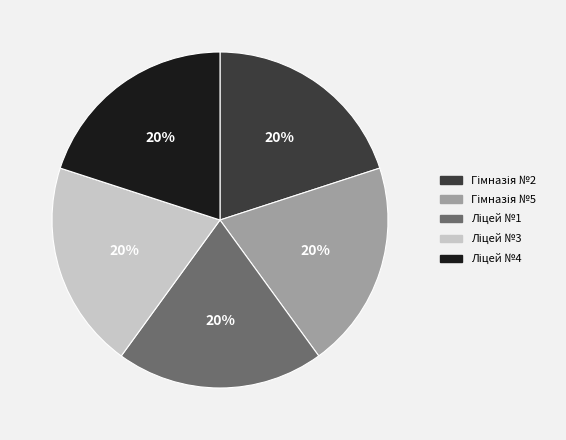

Is there a majority slice in this chart?

No